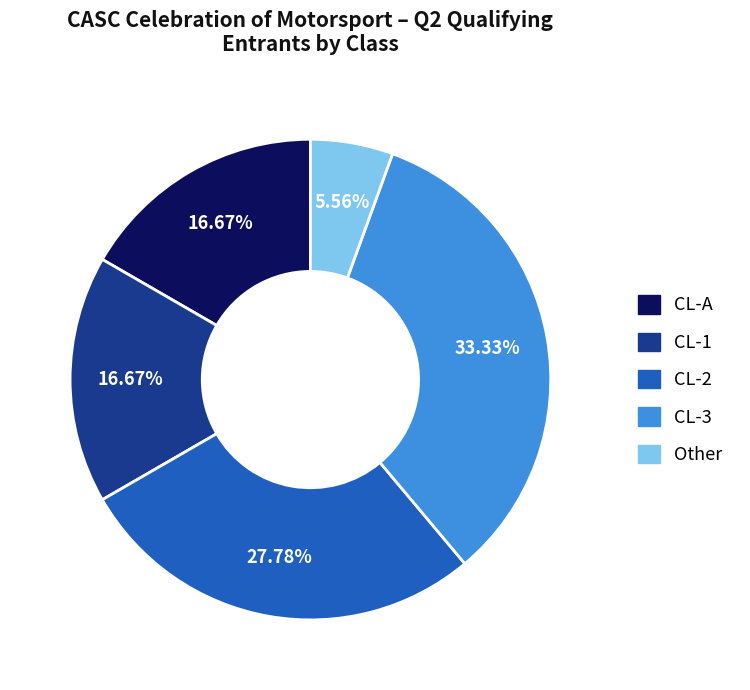

What percentage is the CL-A slice, to the nearest percent?

17%